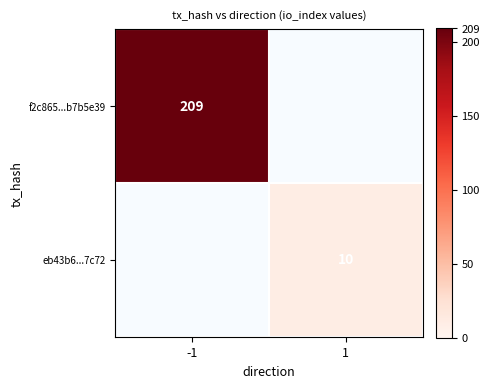

Rank the categories by eb43b6...7c72 value from lowest to highest.

-1, 1